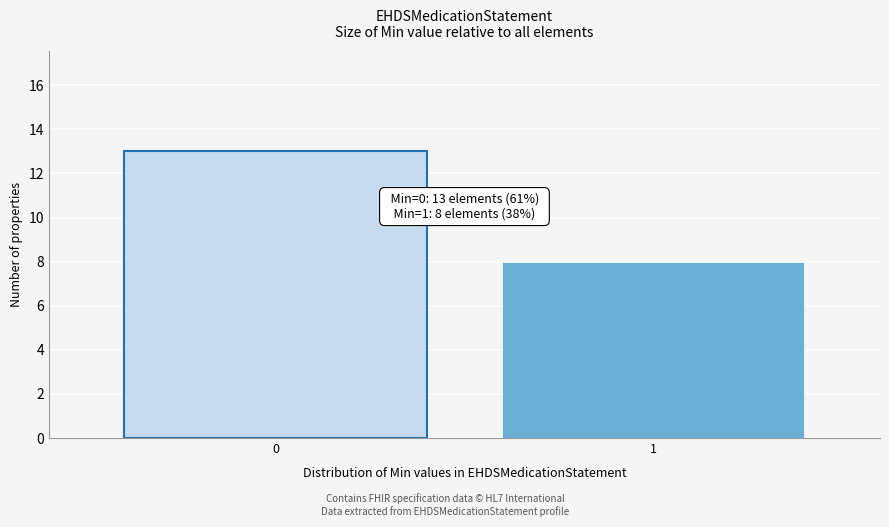

Reading right to left, extract all data points from this chart.

8	13